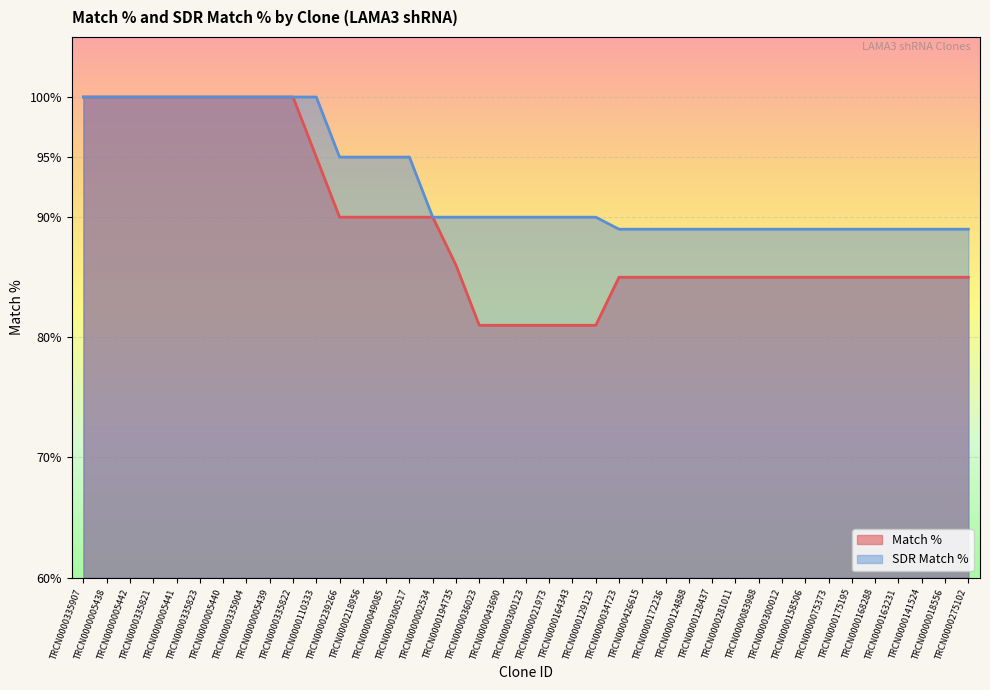

Rank the series by their maximum value, from lowest to highest.

Match %, SDR Match %